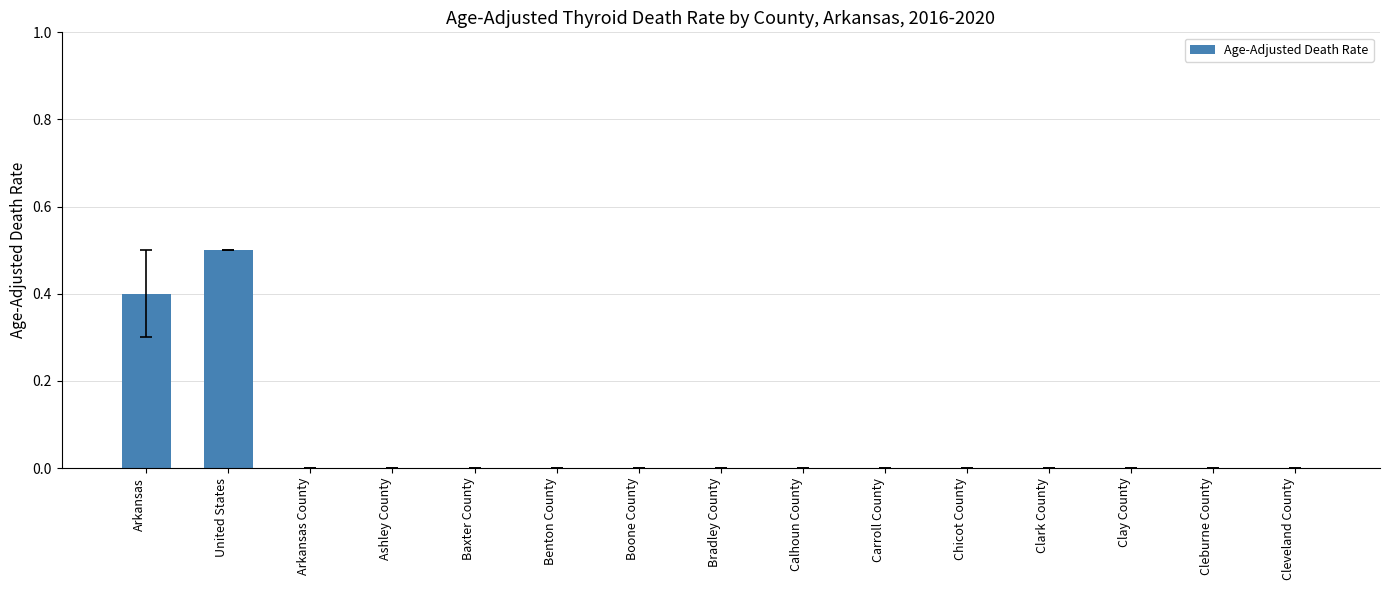

Are the bars horizontal?

No